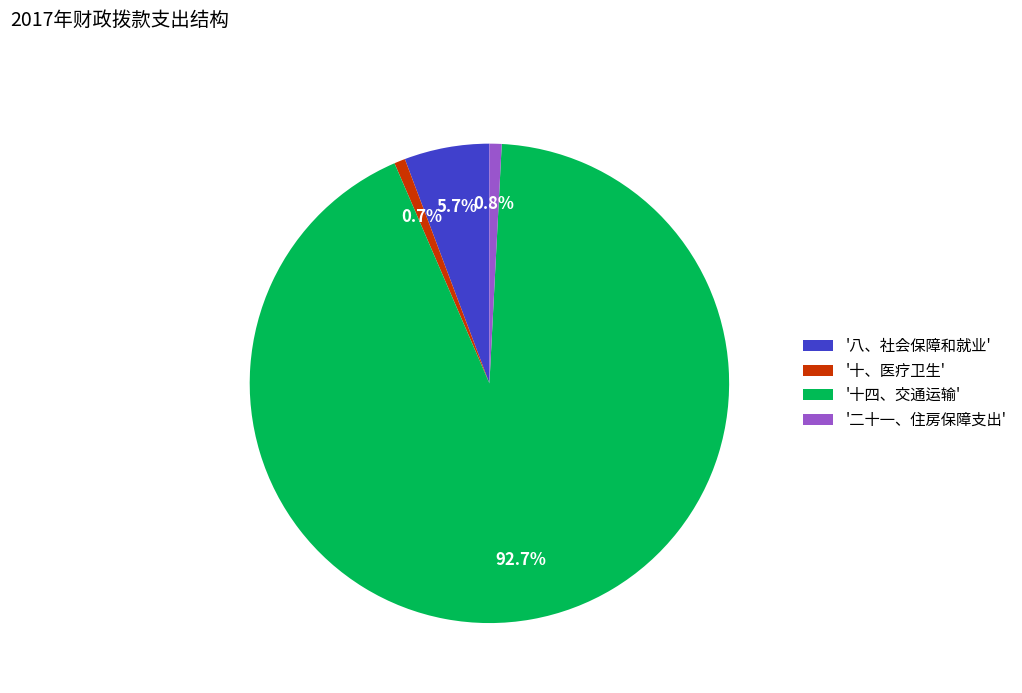

Which category accounts for the majority?

'十四、交通运输'